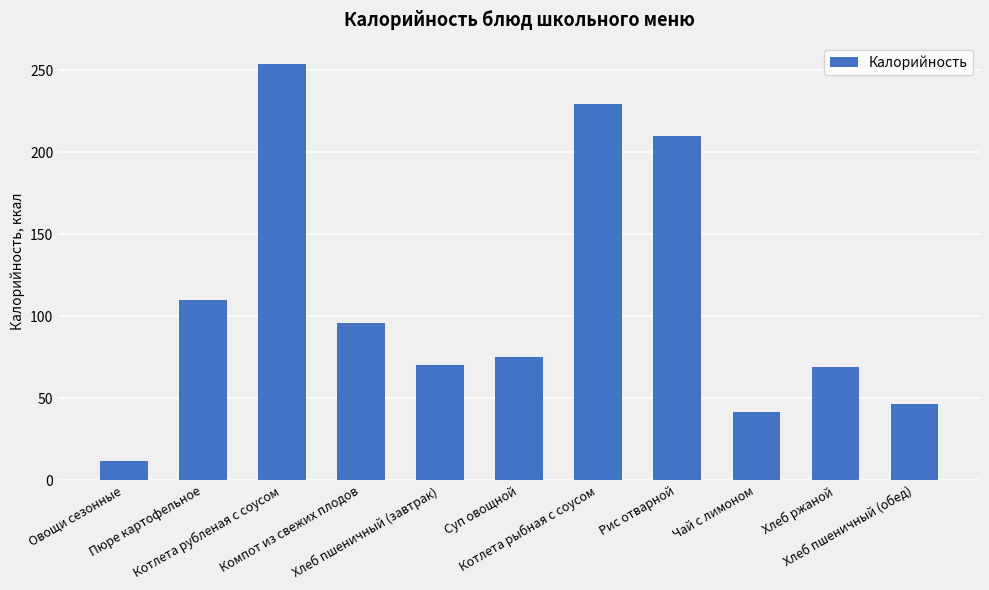

Where does the data first go above 75?

Пюре картофельное